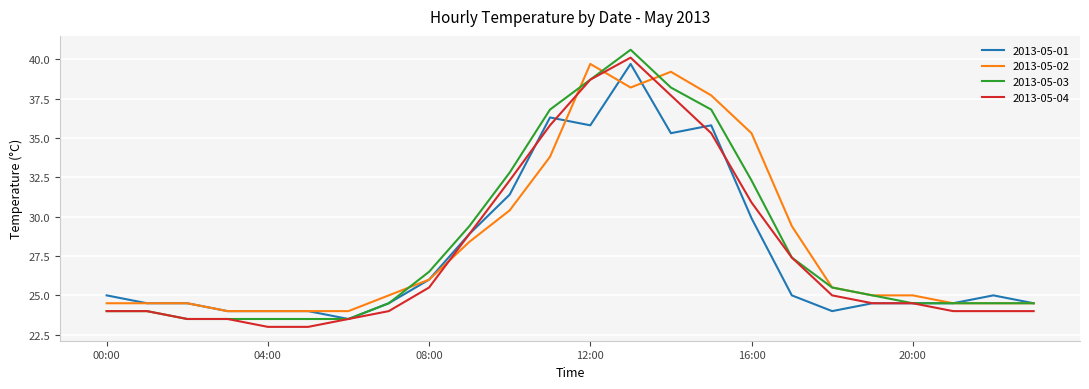

What is the smallest value displayed?

23.0